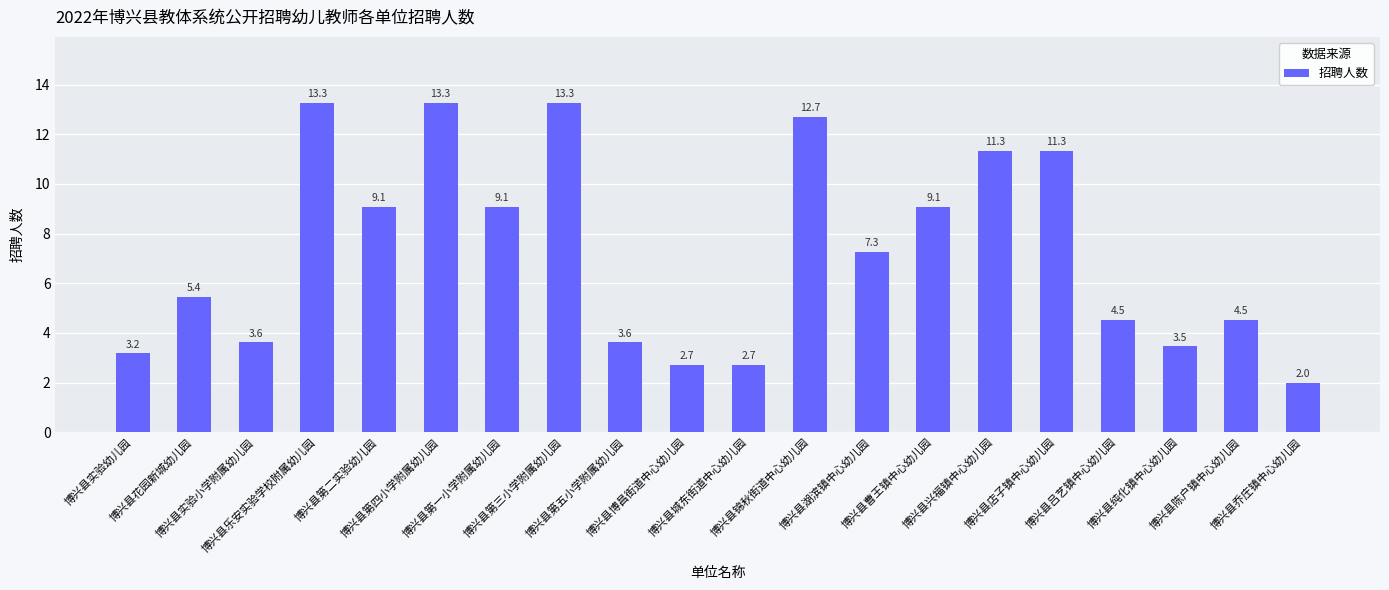

What is the ratio of the value at 博兴县实验小学附属幼儿园 to the value at 博兴县博昌街道中心幼儿园?

1.3